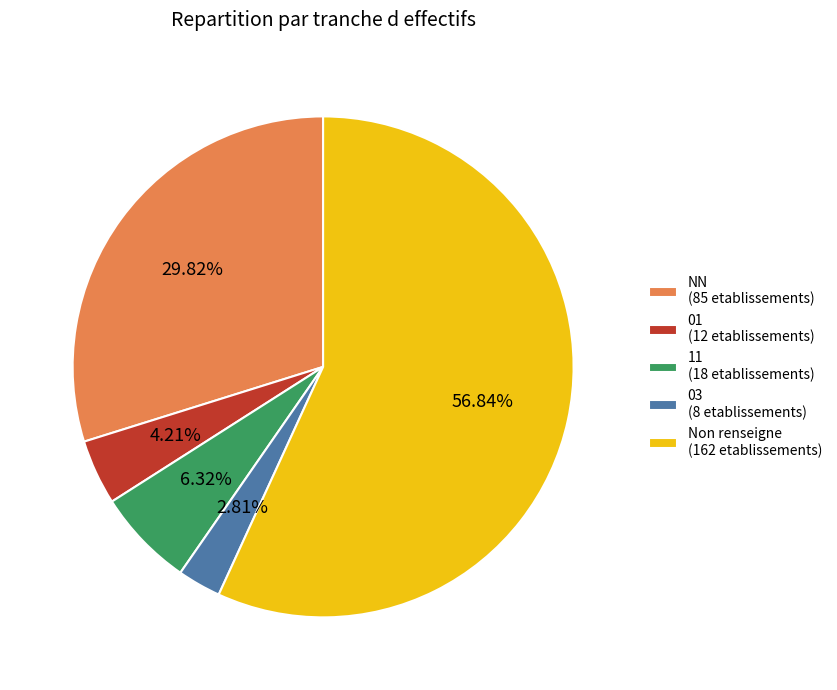

Is there any slice that represents more than half of the pie?

Yes